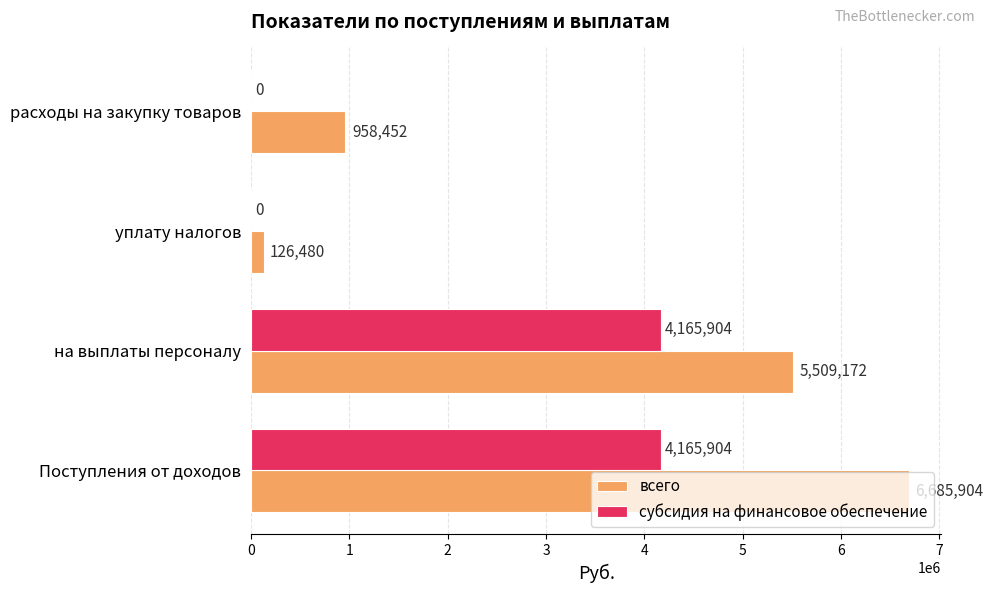

What is the total value across all series at уплату налогов?

126480.0